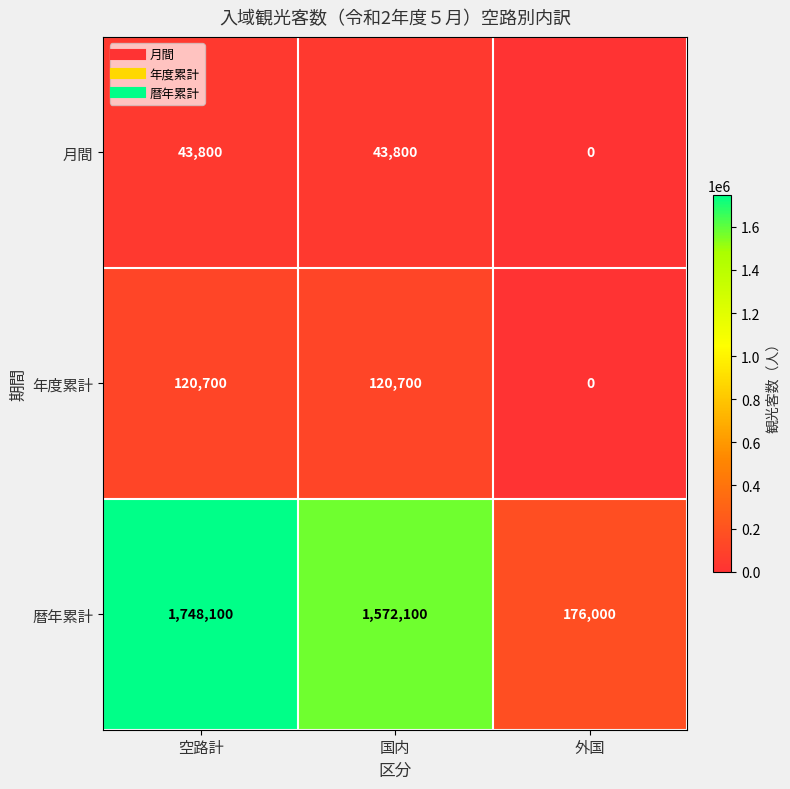

Which label corresponds to the smallest value in the chart?

外国